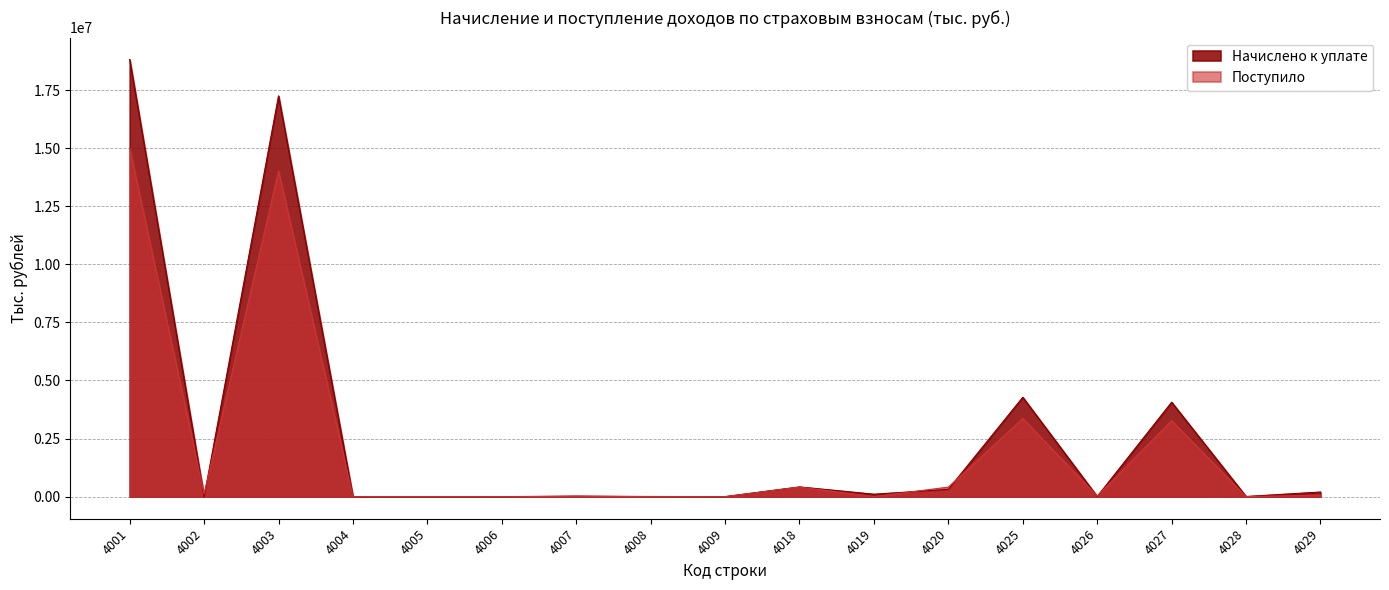

Which has a higher value, 4003 or 4001?

4001